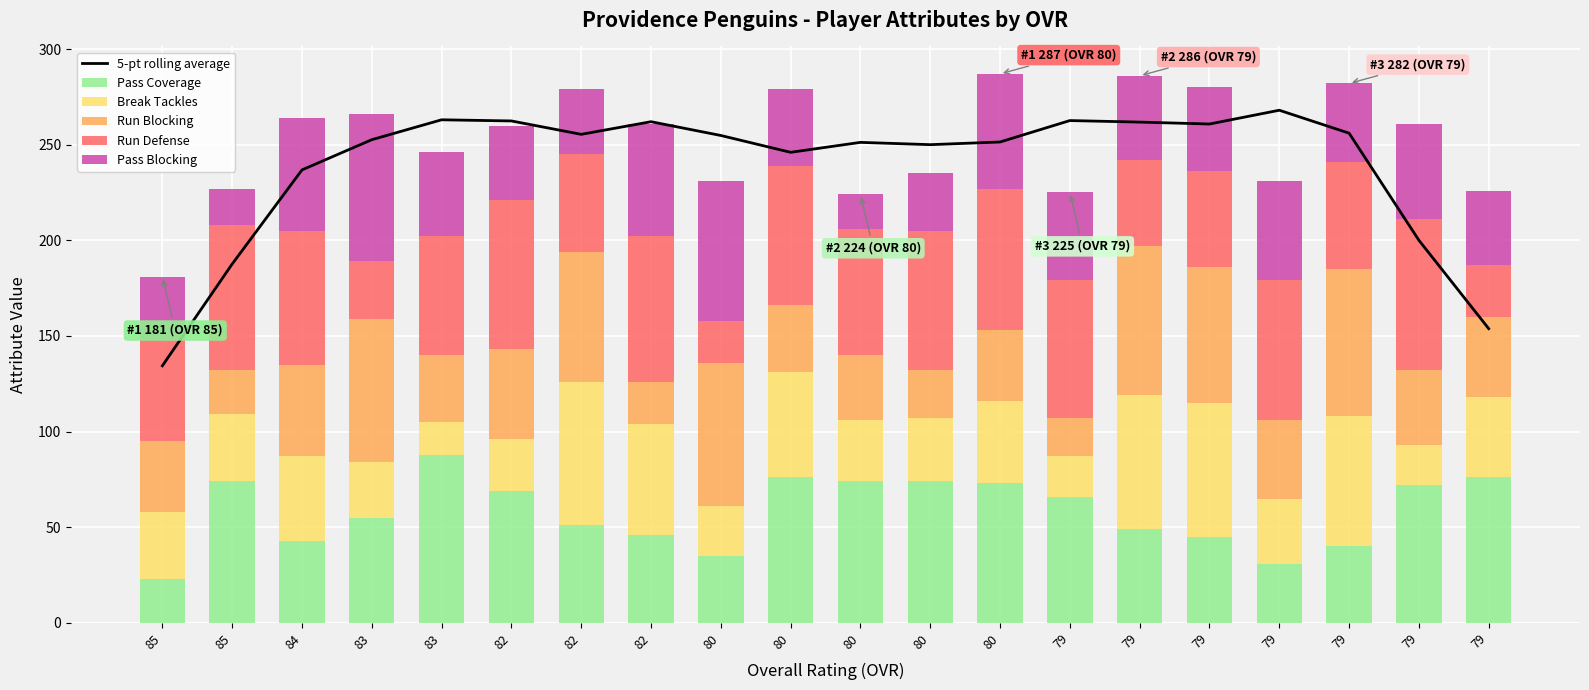

Read the Run Blocking value at 83.

75.0